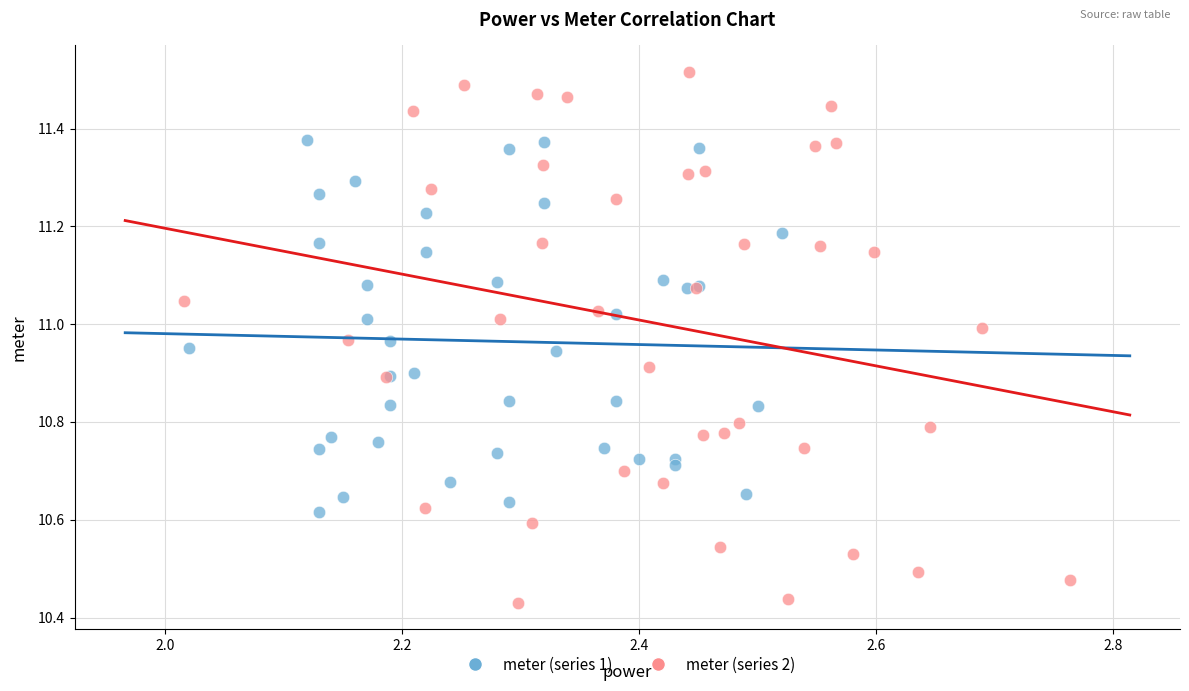

What are all the series names shown in the legend?

meter (series 1), meter (series 2)